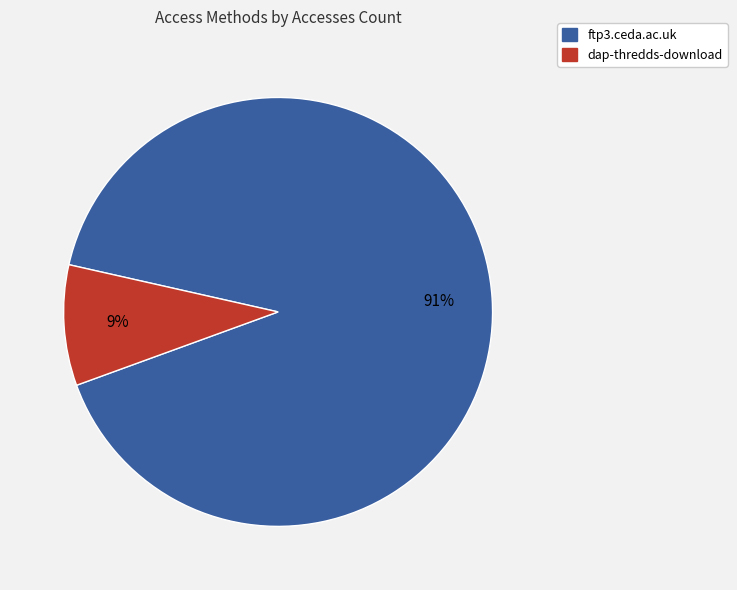

Which has a higher value, ftp3.ceda.ac.uk or dap-thredds-download?

ftp3.ceda.ac.uk